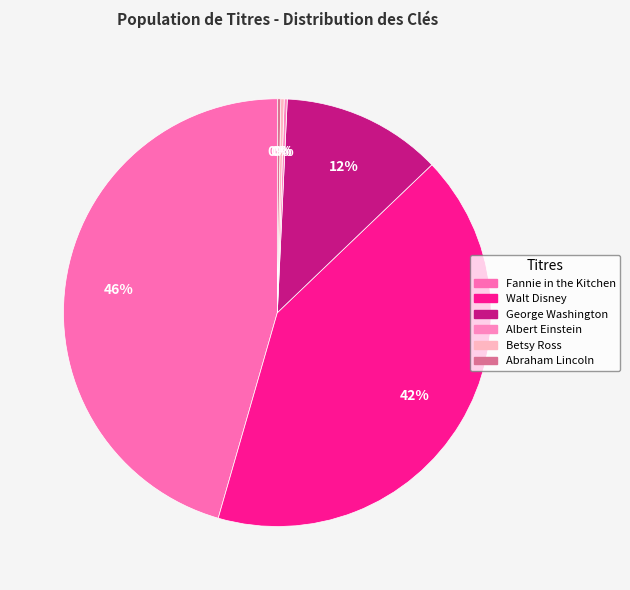

Does any single category account for the majority?

No